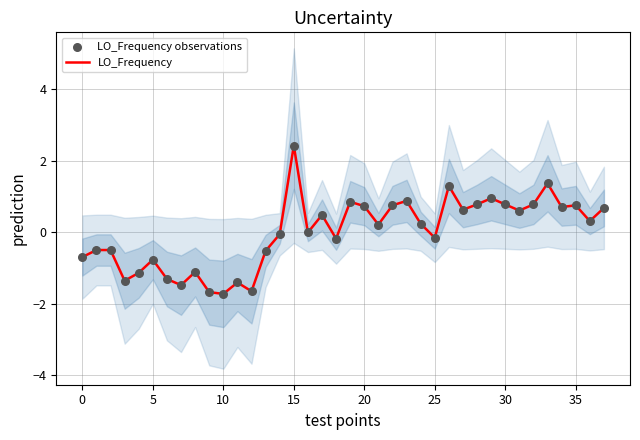

Which series has the largest total across all categories?

LO_Frequency